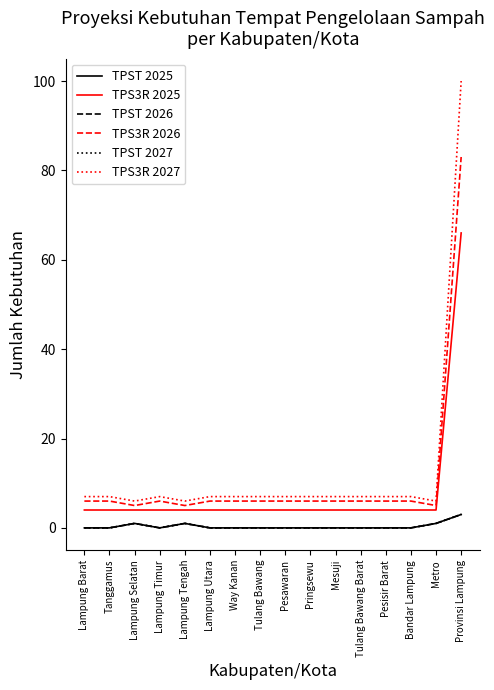

Between Tulang Bawang and Metro, which series saw the biggest shift?

TPST 2025